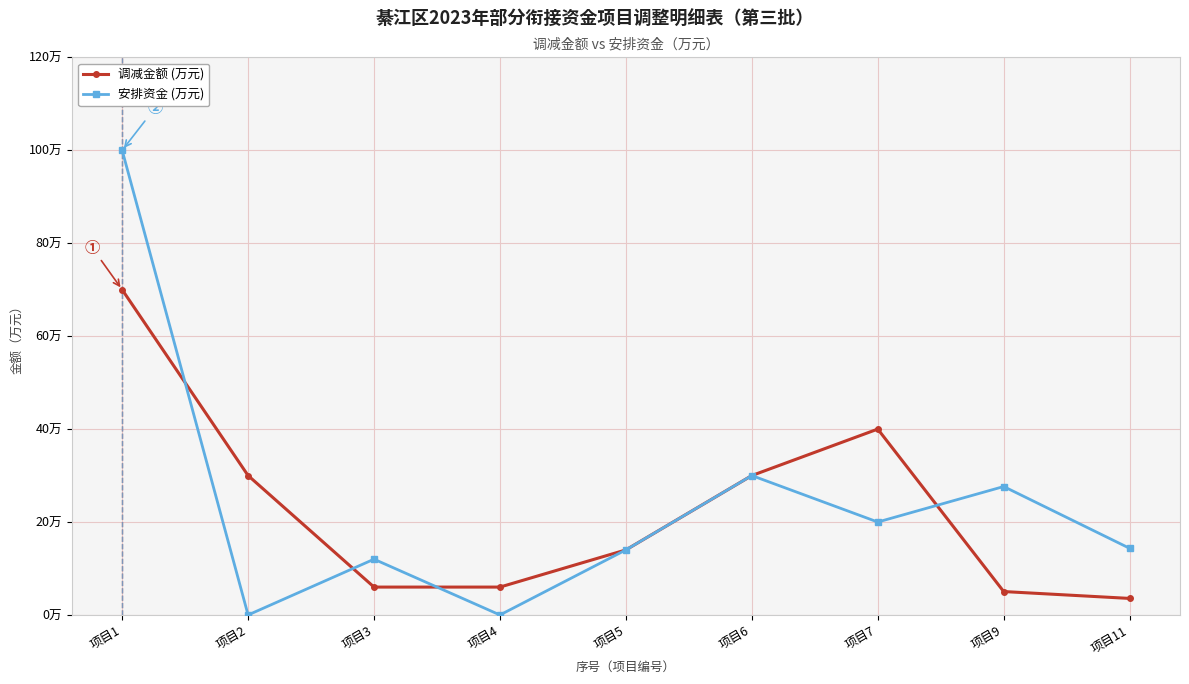

True or false: 安排资金 (万元) has more than 2 points higher than both neighbors.

True